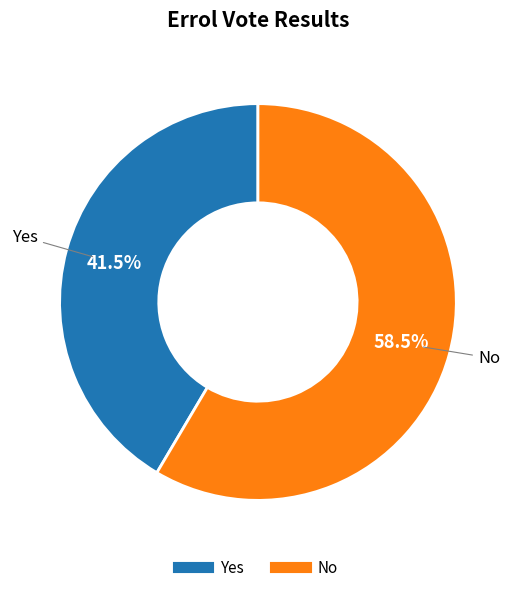

How much of the chart is everything except No?

41.5%